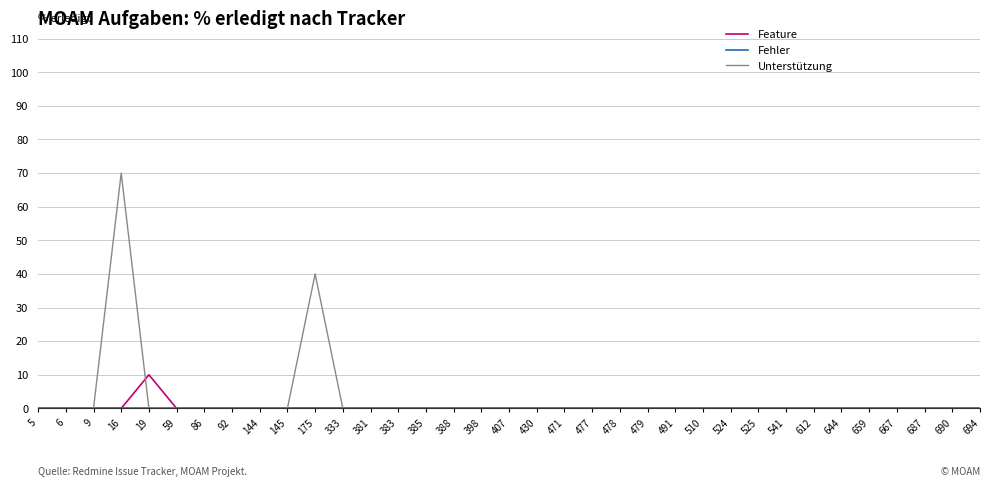

Which series has the largest range (max minus min)?

Unterstützung